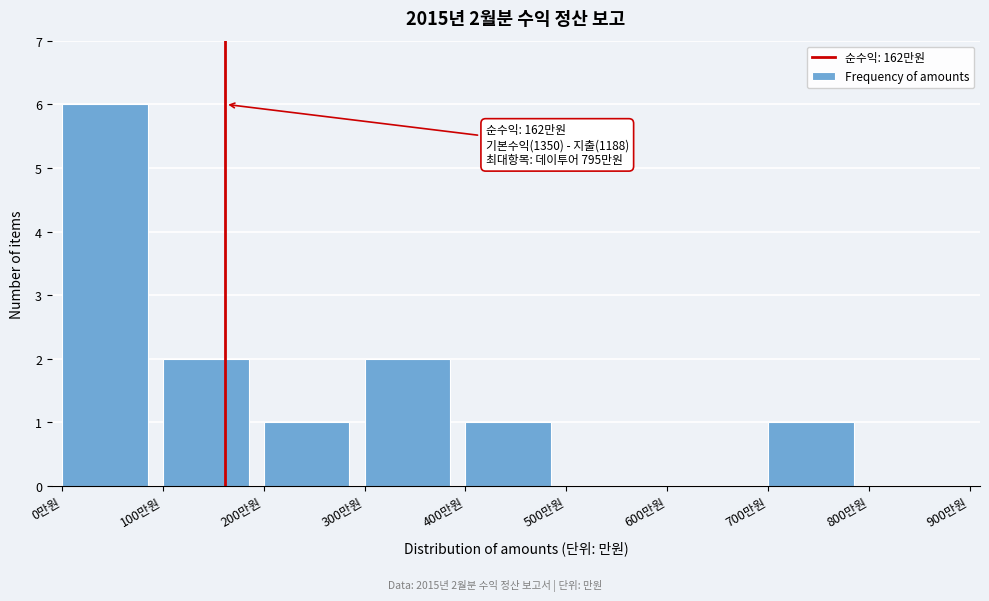

Over which range of the x-axis is the bar tallest?

0 to 100